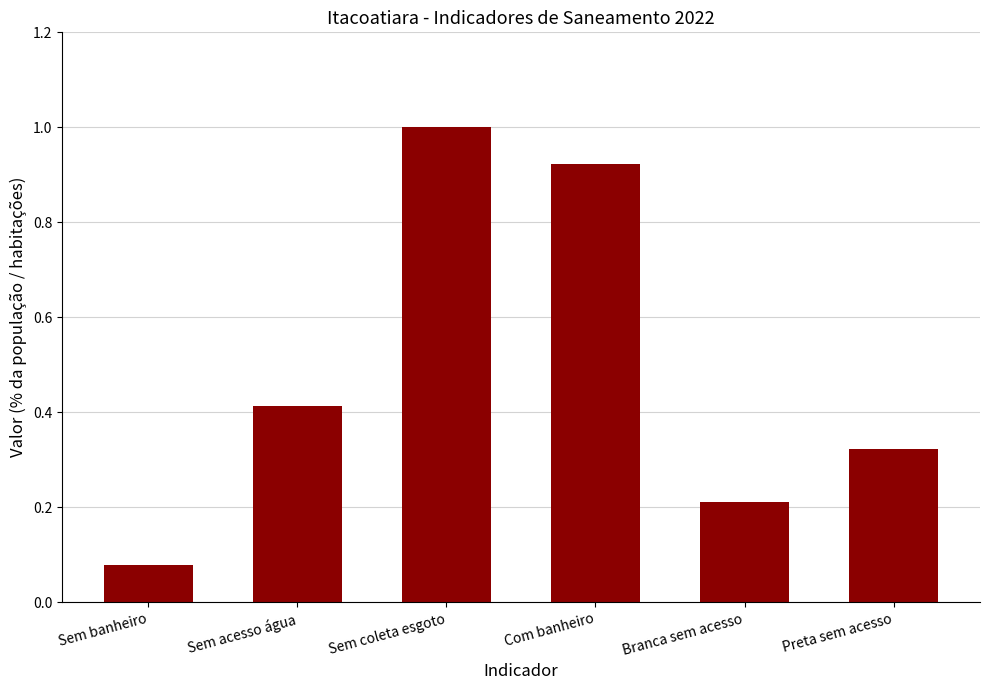

Are the bars grouped side by side (vs. stacked)?

No